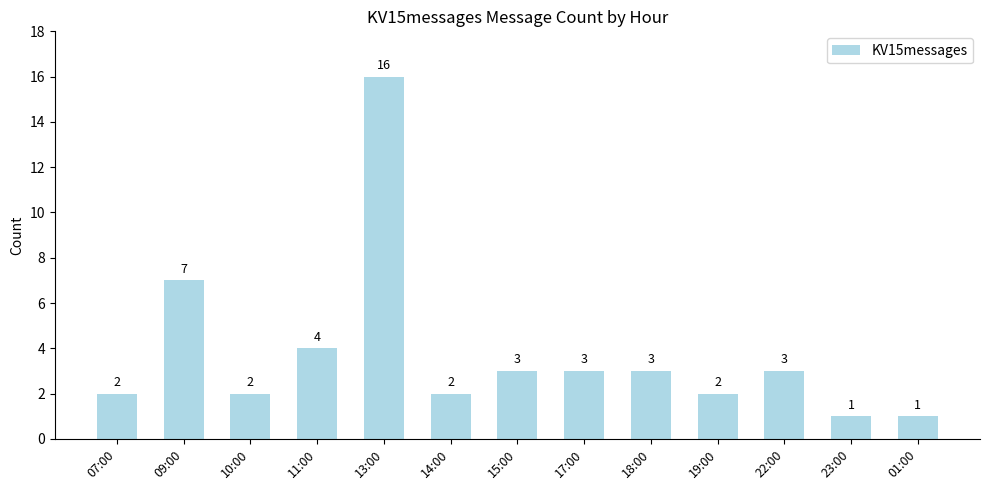

Reading left to right, transcribe all the data shown in this chart.

2	7	2	4	16	2	3	3	3	2	3	1	1